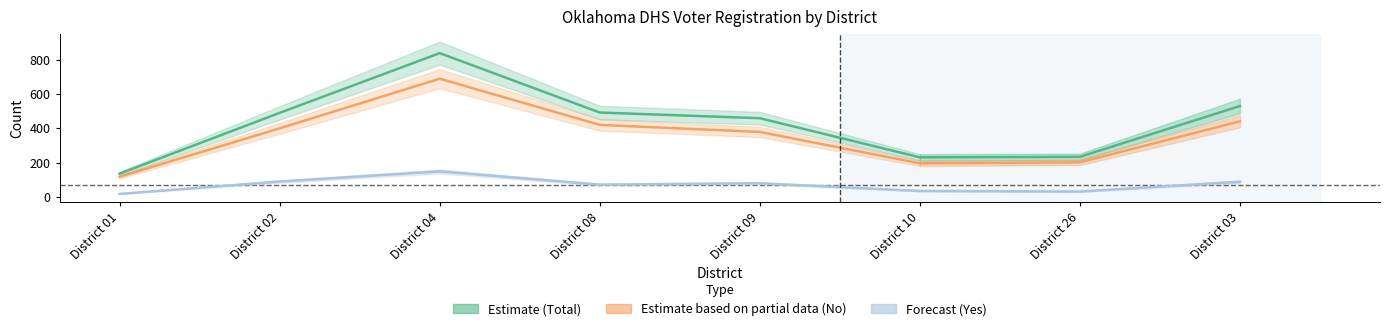

List the labels in order of Yes value, largest first.

District 04, District 02, District 03, District 09, District 08, District 10, District 26, District 01